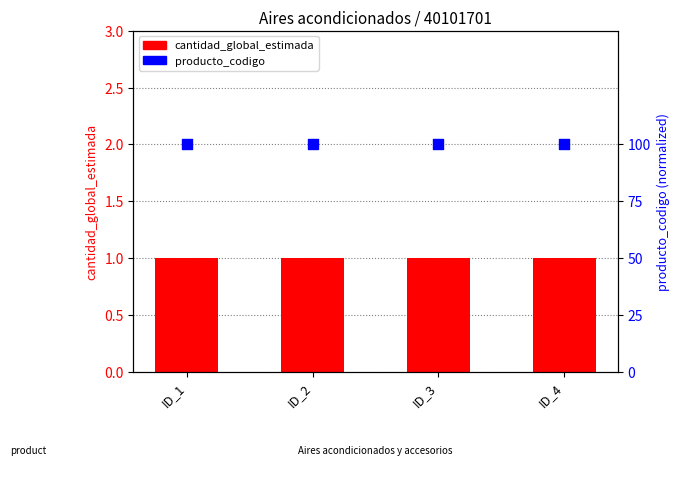

Which series has the largest total across all categories?

producto_codigo